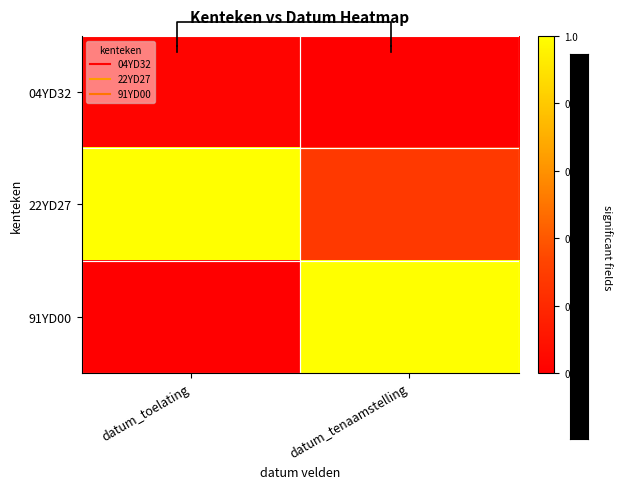

At which label is 04YD32 closest to 0?

datum_tenaamstelling